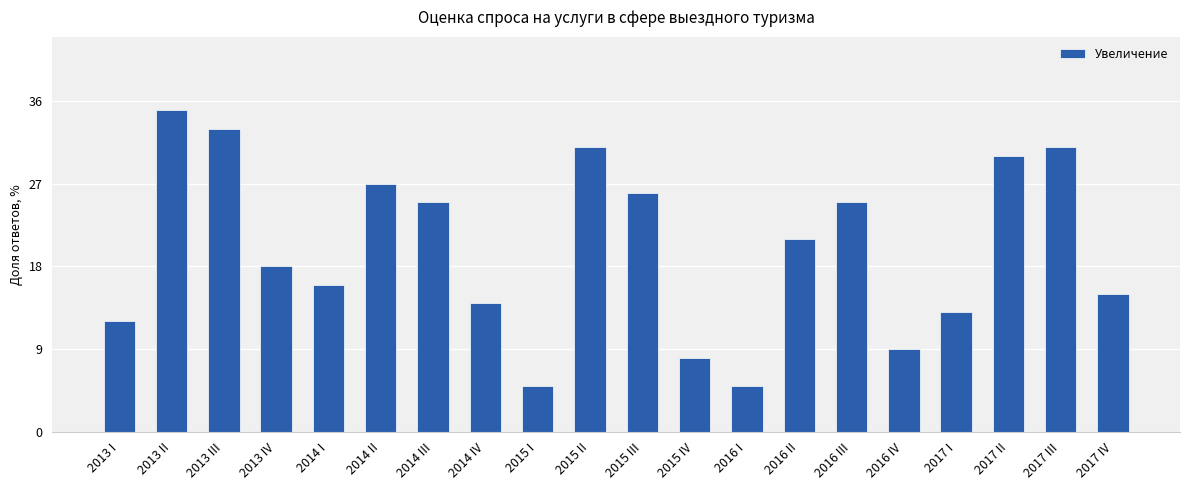

What is the value of the 2nd bar from the left?

35